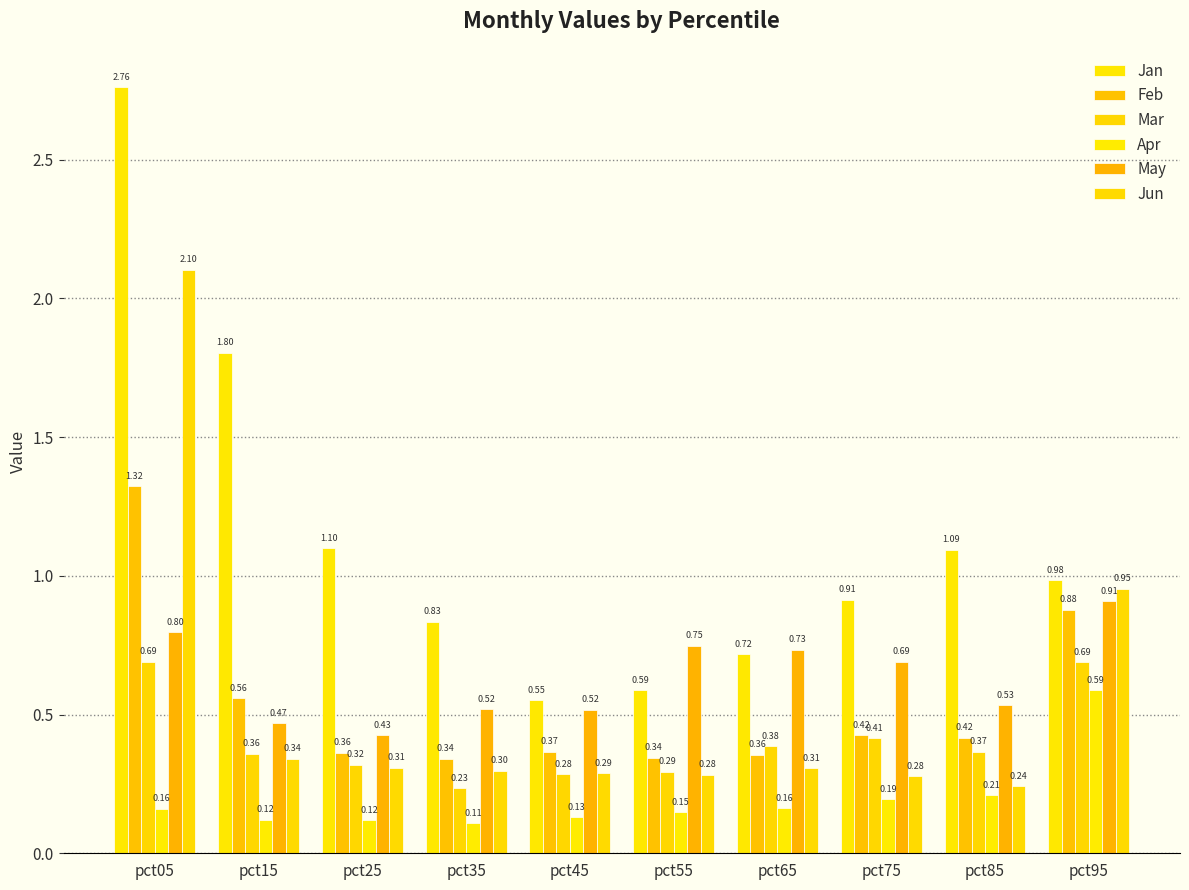

Count the May values in the range 0 to 1.

10